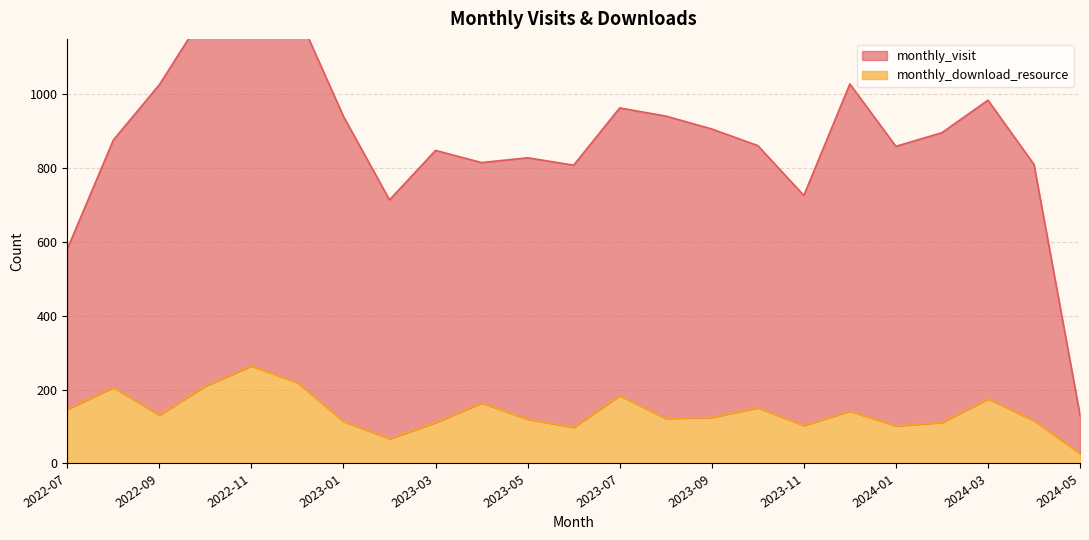

Is the value of monthly_download_resource at 2022-11 greater than the value of monthly_visit at 2022-10?

No